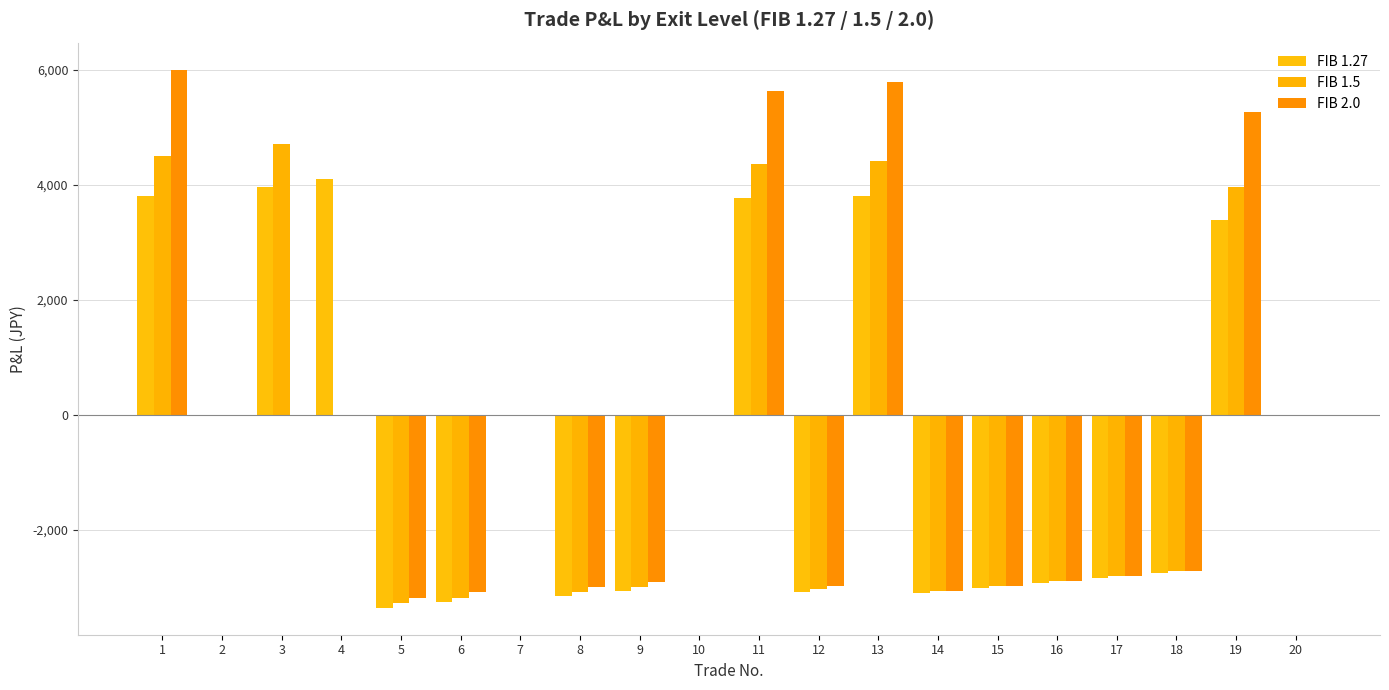

Rank the series at 10 from lowest to highest value.

FIB 1.27, FIB 1.5, FIB 2.0